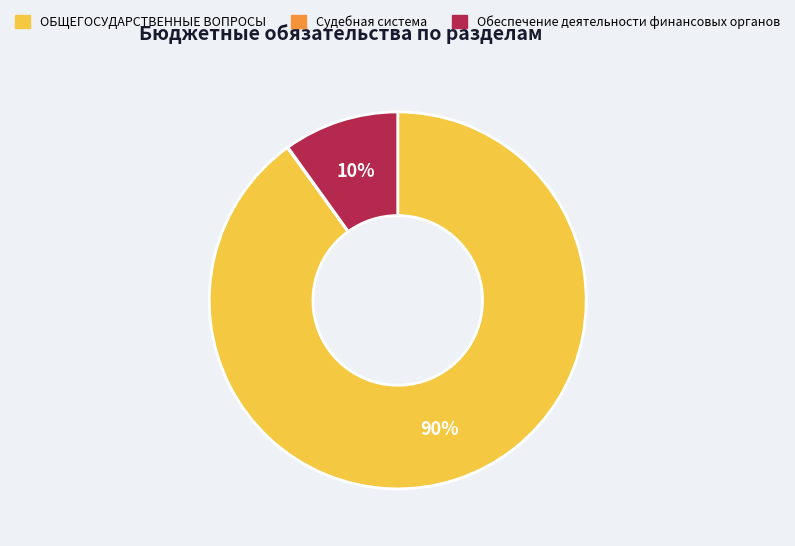

What percentage is the Обеспечение деятельности финансовых органов slice, to the nearest percent?

10%